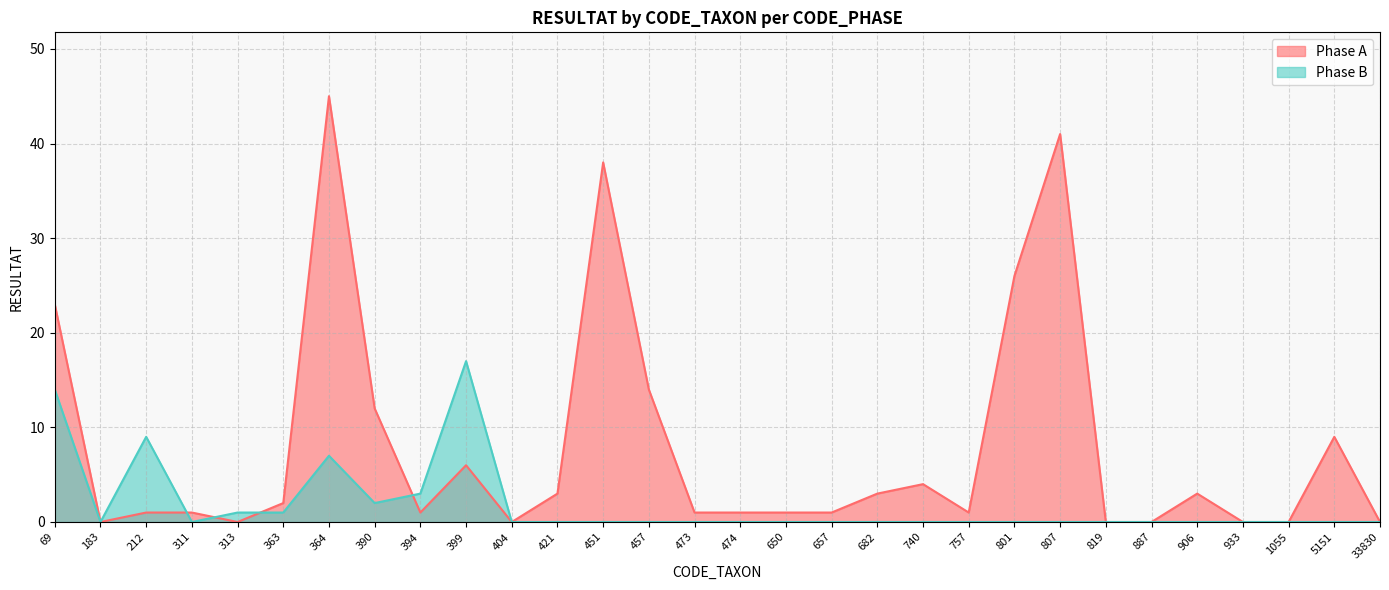

What are all the series names shown in the legend?

Phase A, Phase B